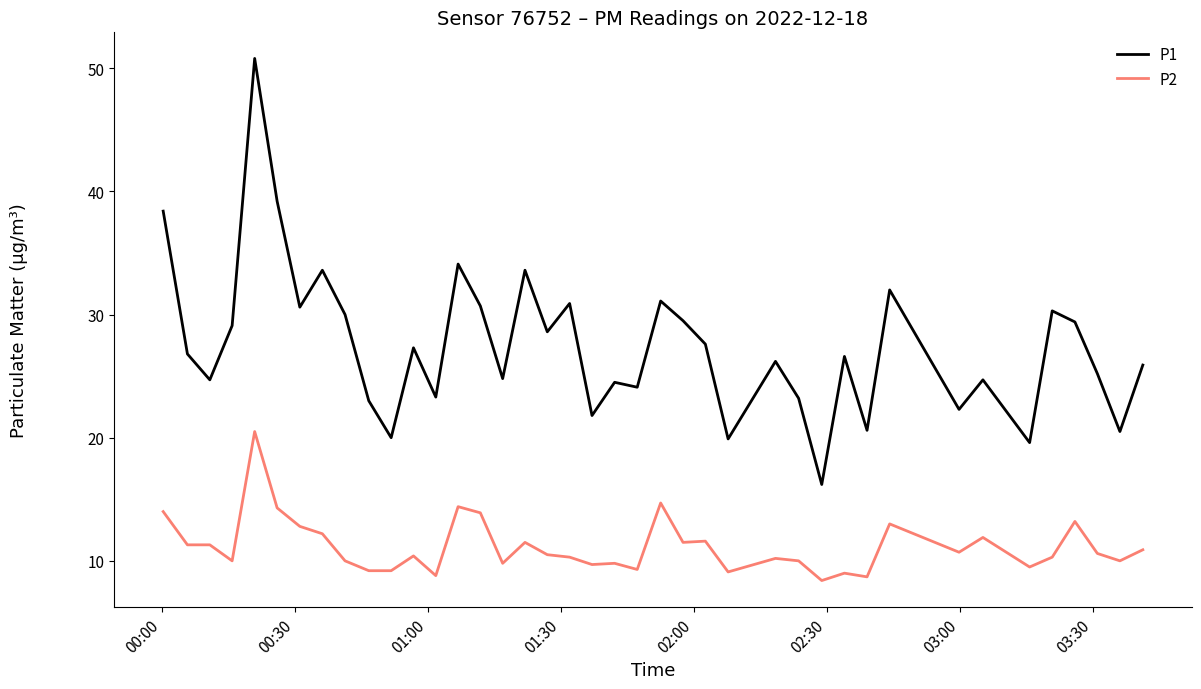

What is the minimum value shown in the chart?

8.4